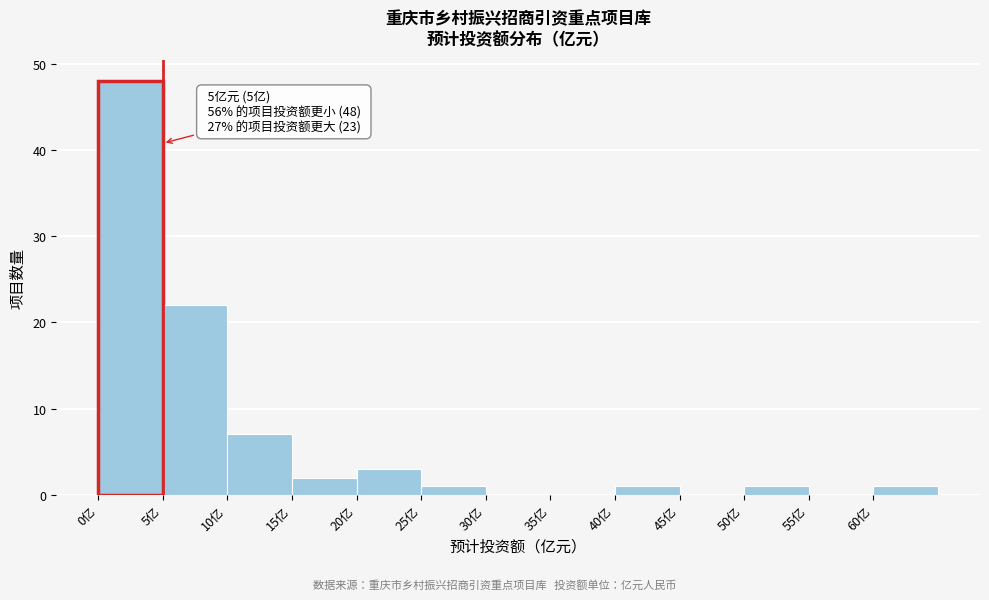

Over which range of the x-axis is the bar tallest?

0 to 5